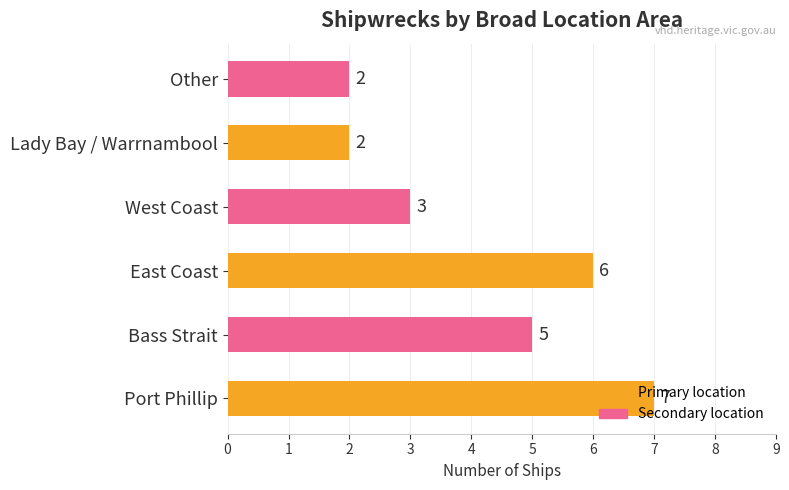

Which label corresponds to the largest value in the chart?

Port Phillip